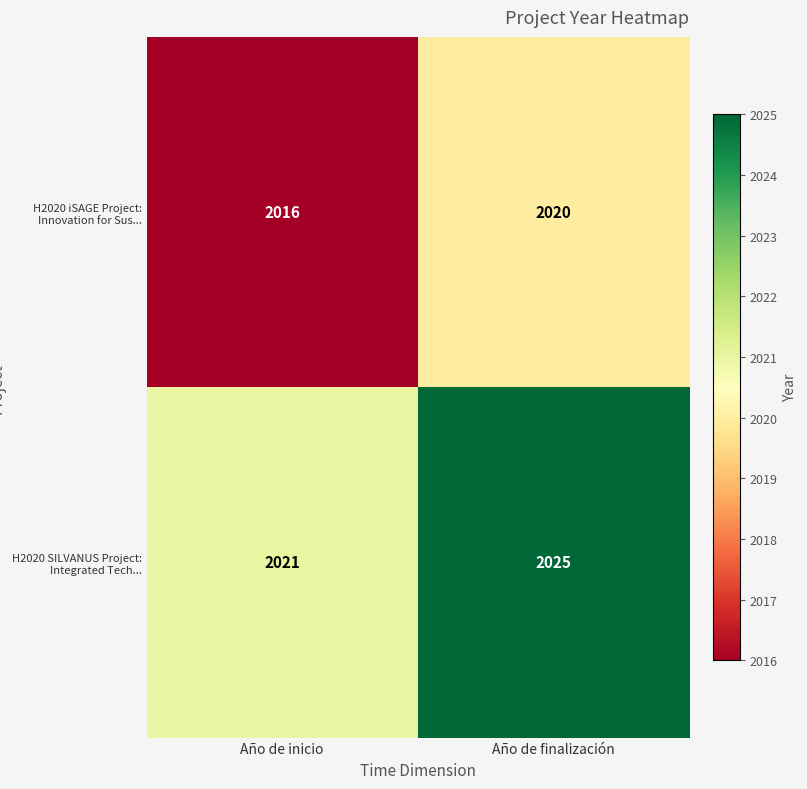

What is the total value across all series at Año de inicio?

4037